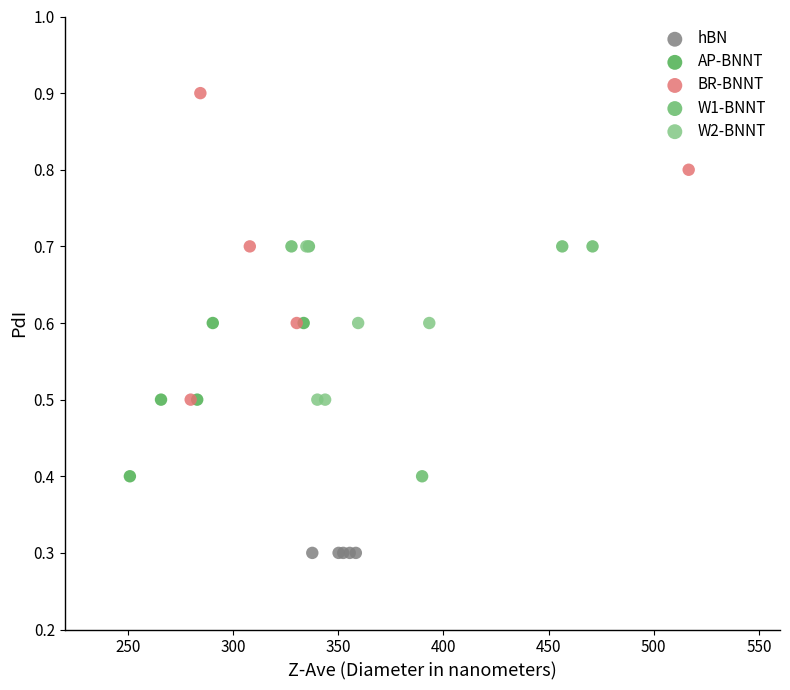

Which series contains the lowest Y value?

hBN